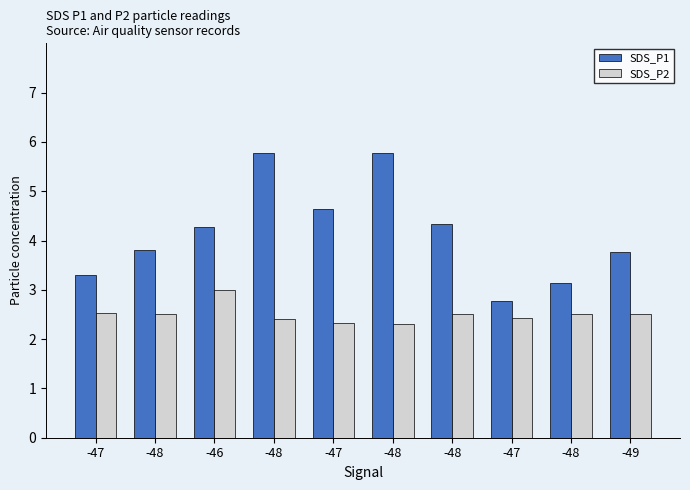

The value of SDS_P1 at -48 is 3.1. True or false?

True